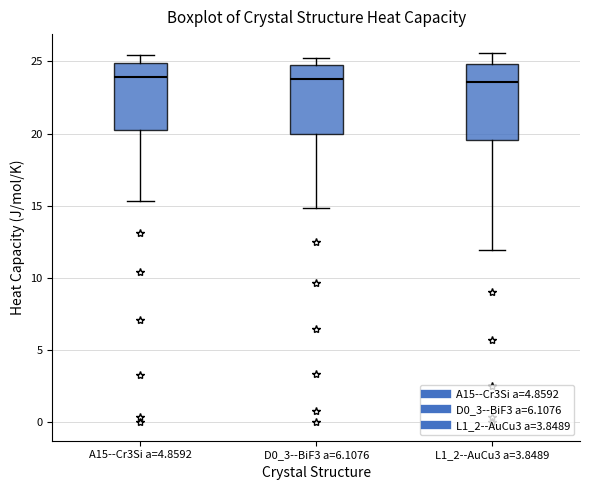

Reading left to right, transcribe this box plot: for each box, give where its median line is, the range the box spans, and where its two whiskers end, as read against the y-axis. The values are not printed on the chart, so give them approximately, as read against the axis.

A15--Cr3Si a=4.8592: median 24.0, box 20.0 to 25.0, whiskers 15.5 to 25.5
D0_3--BiF3 a=6.1076: median 24.0, box 20.0 to 24.5, whiskers 15.0 to 25.0
L1_2--AuCu3 a=3.8489: median 23.5, box 19.5 to 25.0, whiskers 12.0 to 25.5